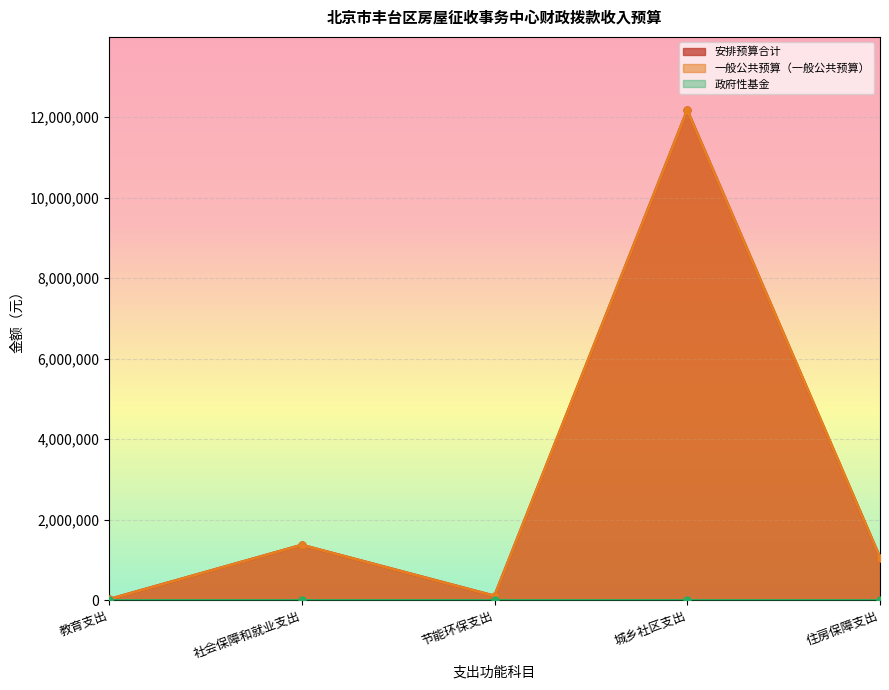

What is the difference between the maximum and minimum values in the 安排预算合计 series?

12152860.0